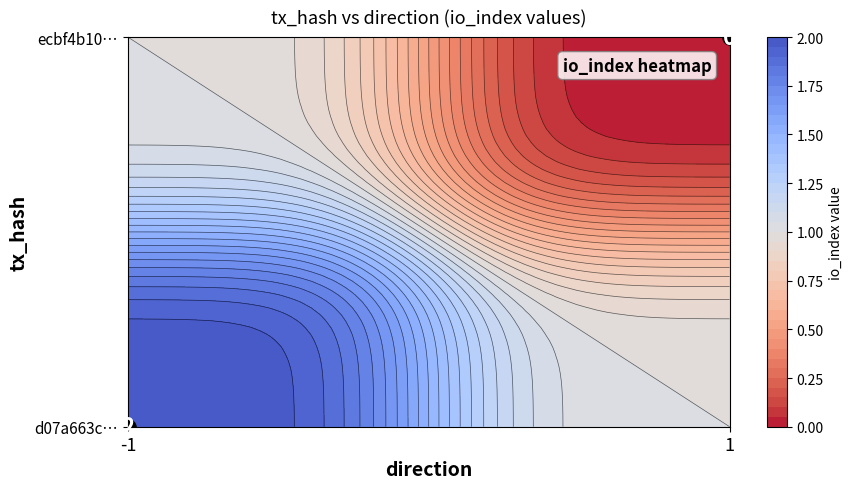

Between io_index and direction, which is larger?

io_index